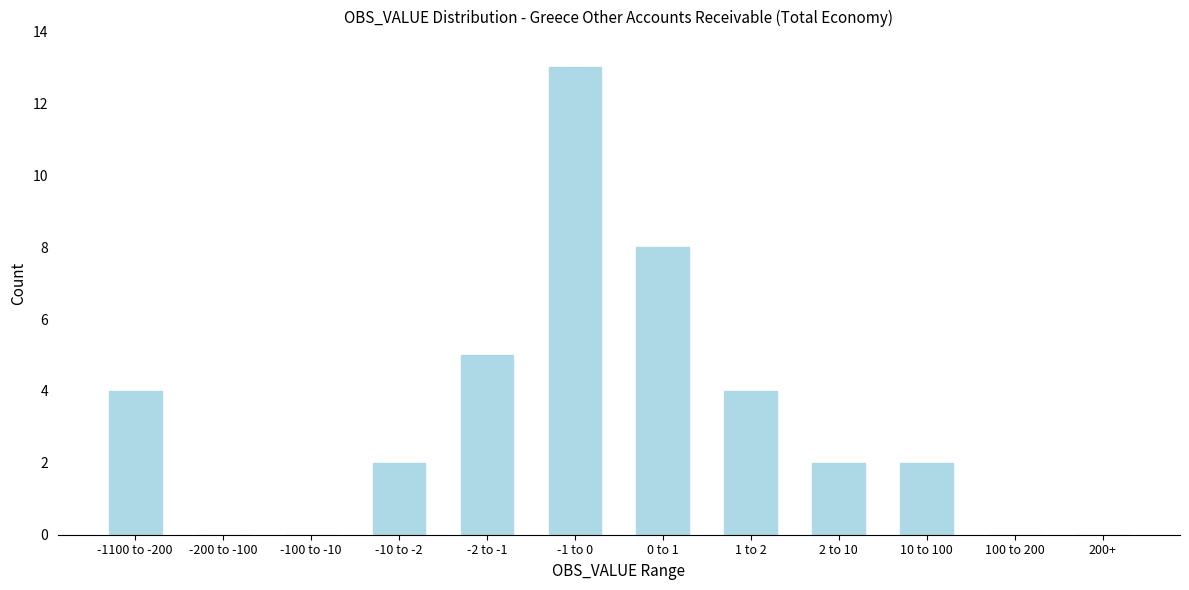

Reading right to left, list all the values displayed in this chart.

200+=0	100 to 200=0	10 to 100=2	2 to 10=2	1 to 2=4	0 to 1=8	-1 to 0=13	-2 to -1=5	-10 to -2=2	-100 to -10=0	-200 to -100=0	-1100 to -200=4